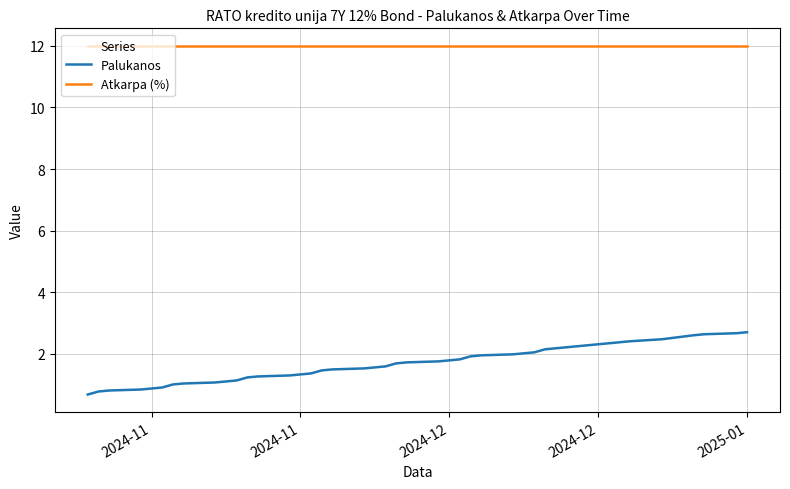

True or false: Palukanos and Atkarpa (%) intersect in this chart.

False